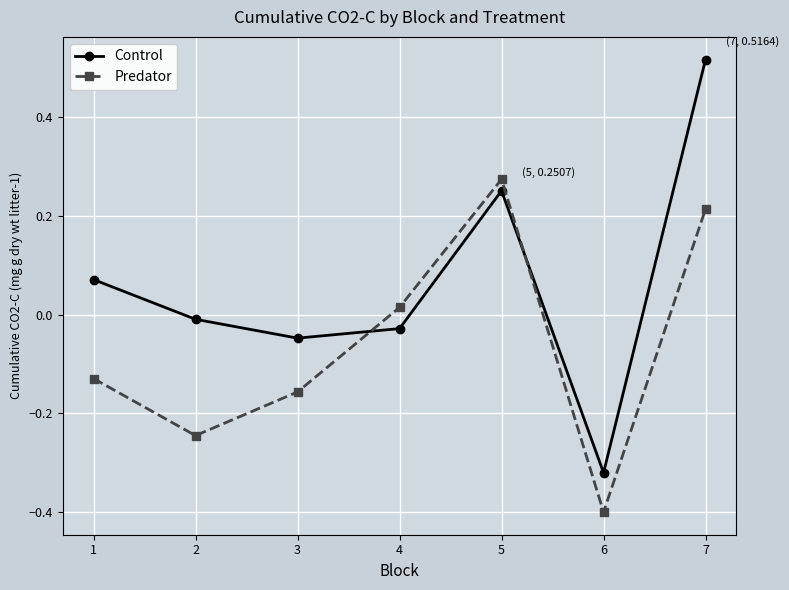

At which category is the sum across all series the highest?

7